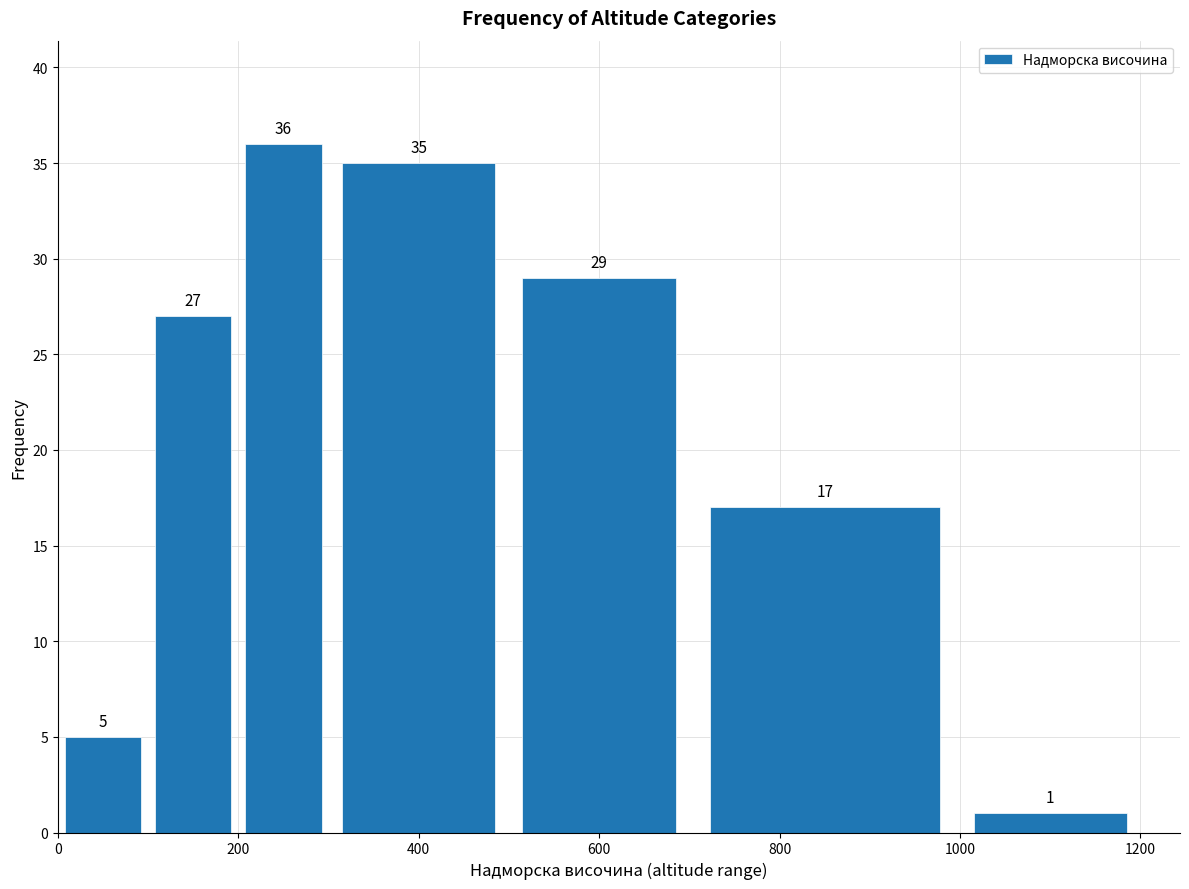

Over which range of the x-axis is the bar tallest?

200 to 300